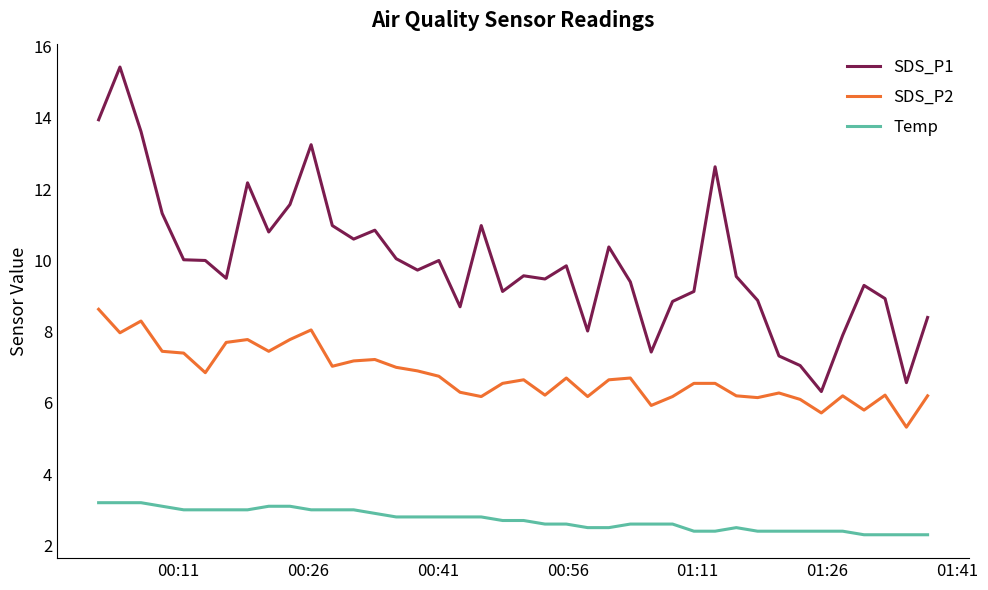

True or false: Temp and SDS_P2 intersect in this chart.

False